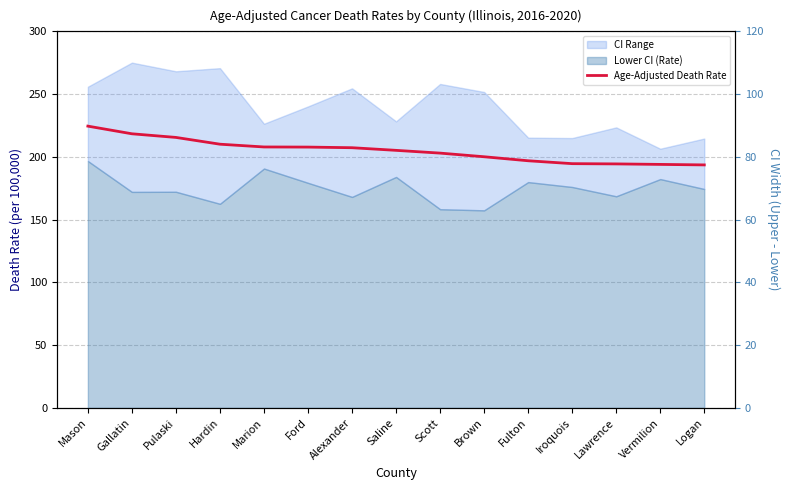

What is the value of the 9th point from the left?

203.0